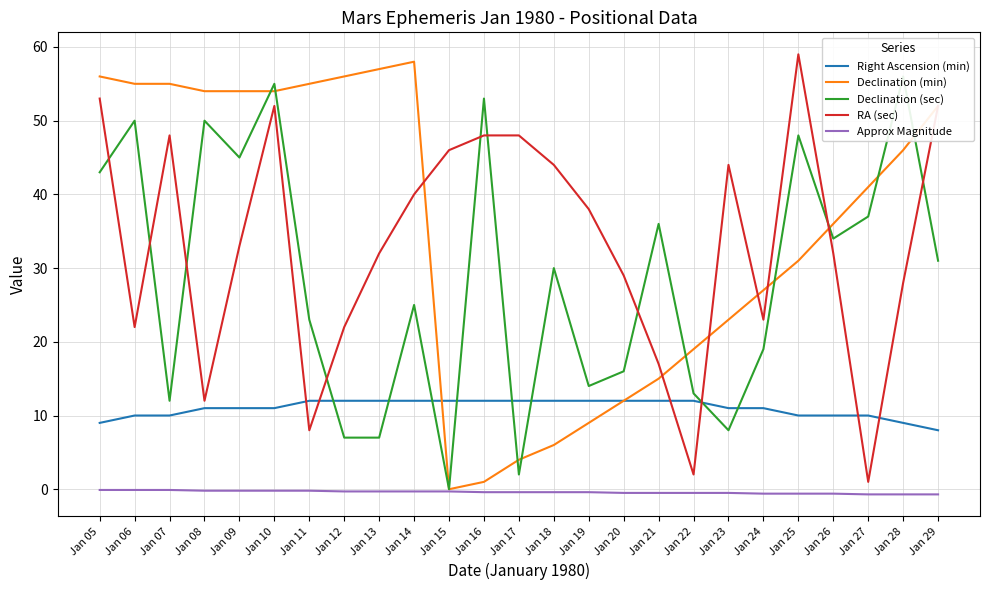

Count the number of categories in the chart.

25